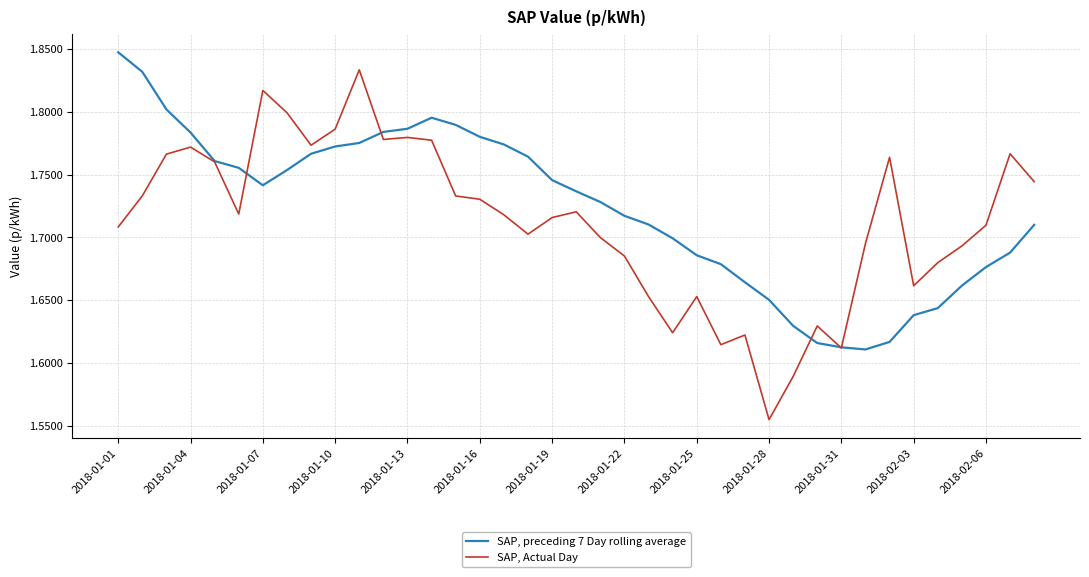

Which series has the largest range (max minus min)?

SAP, Actual Day